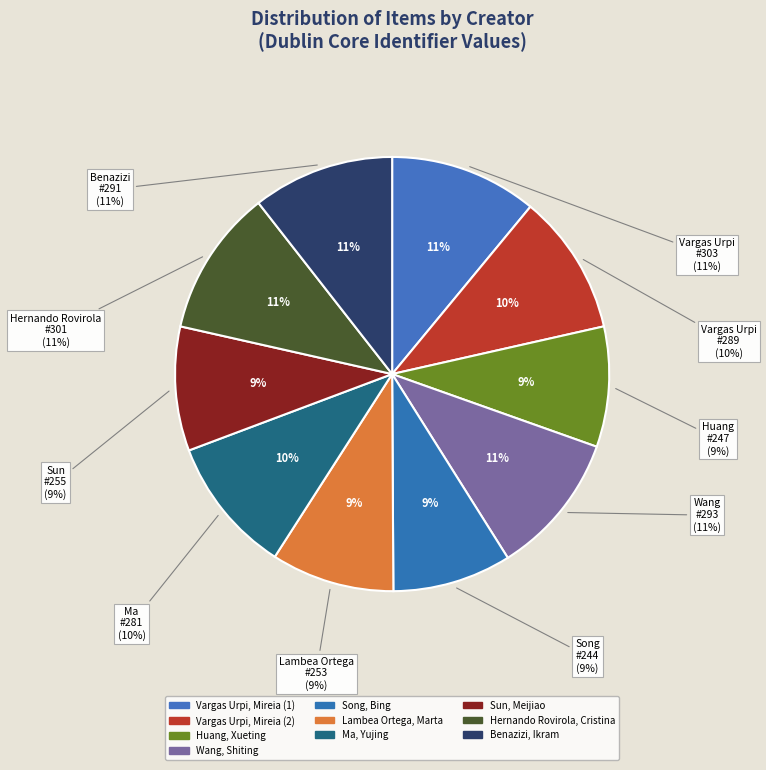

Count the number of slices in the pie.

10